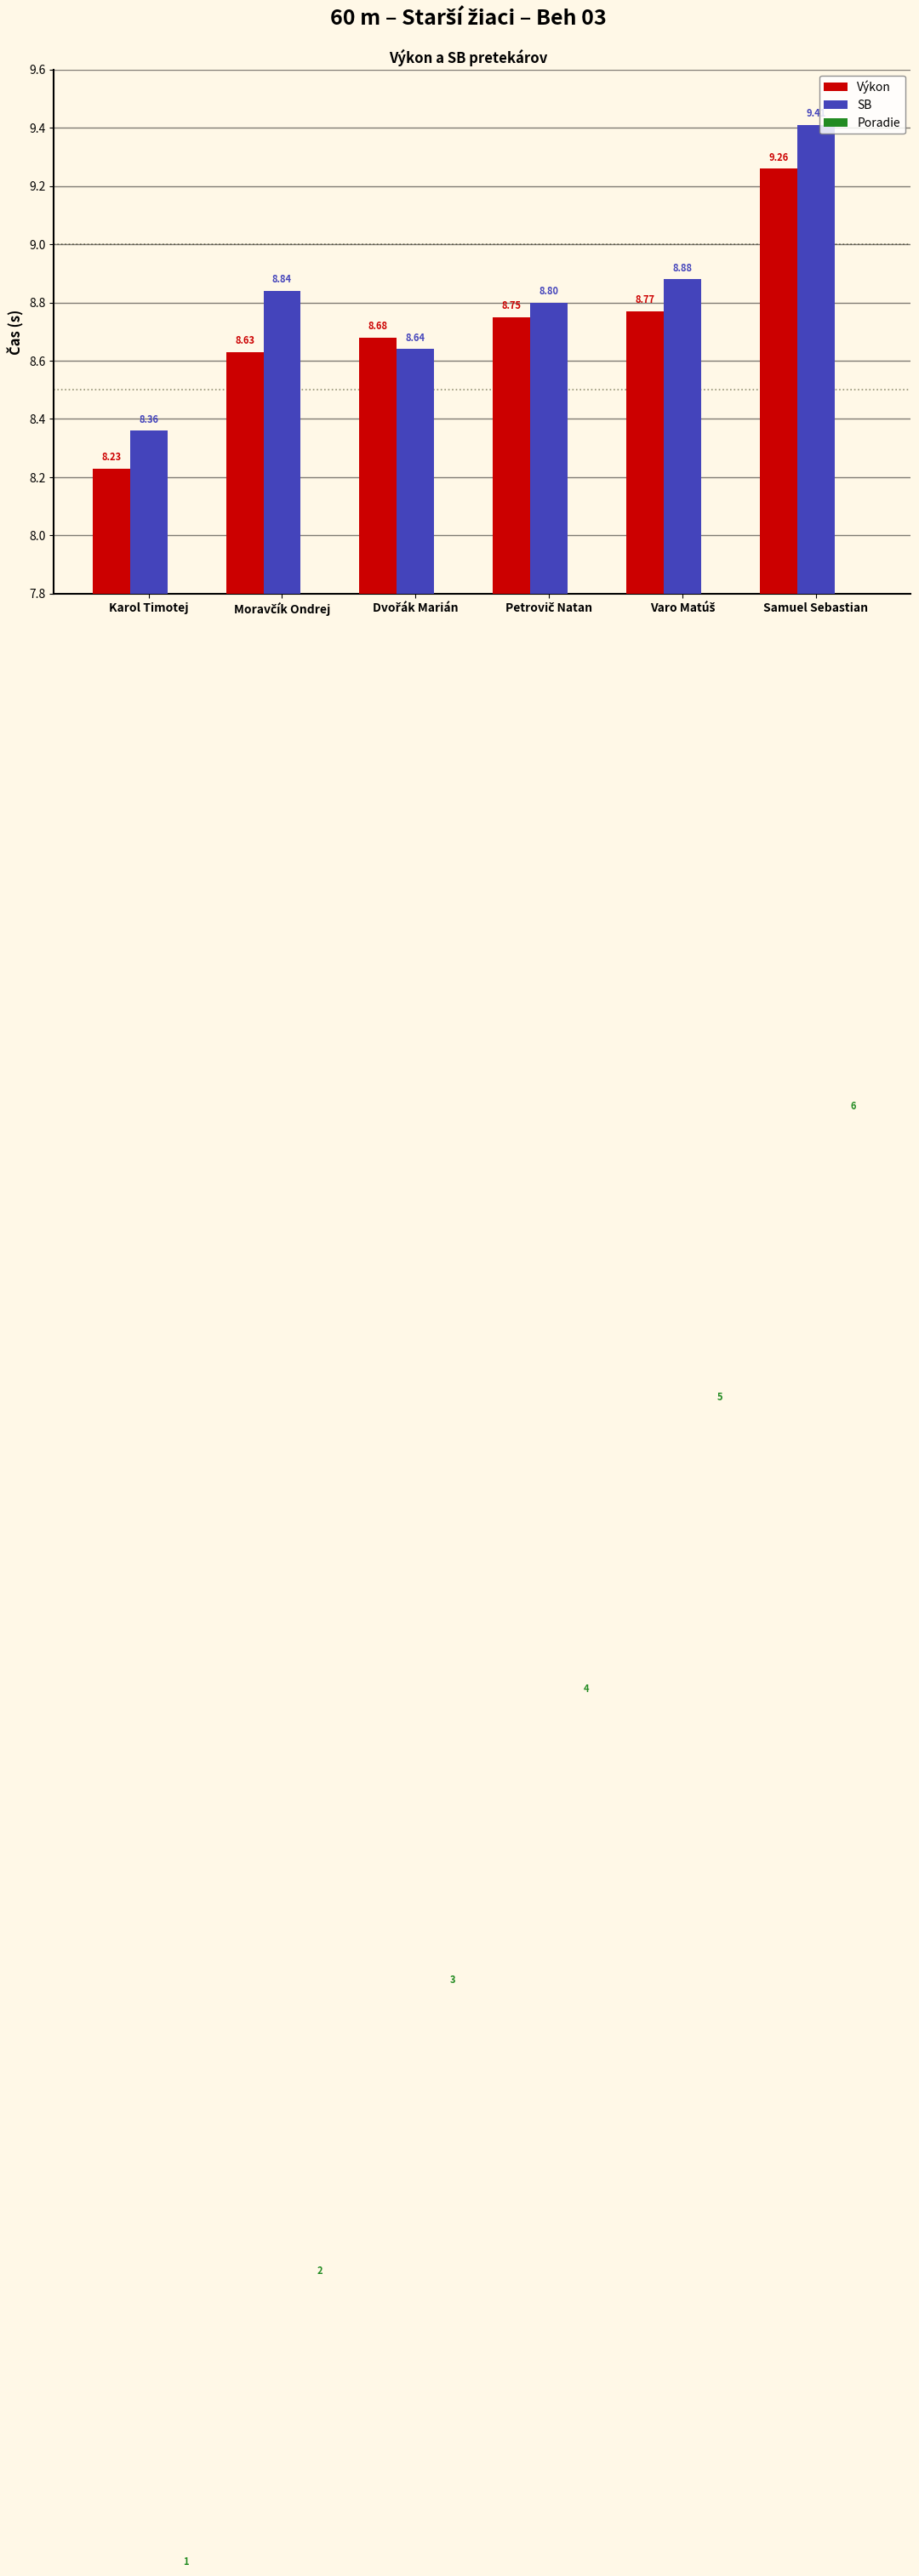

How many series are shown in this chart?

3